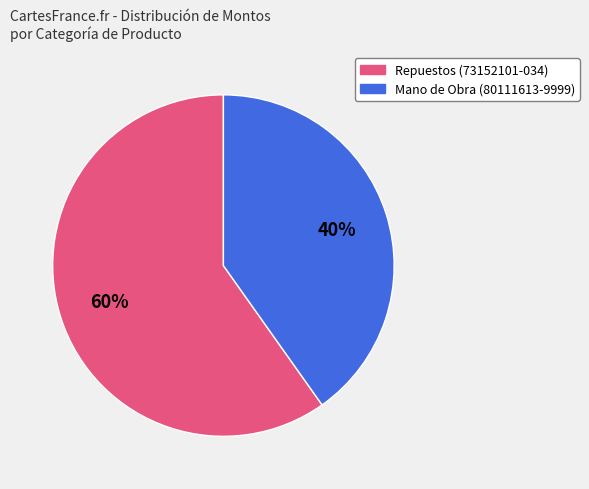

How many segments does this pie chart have?

2